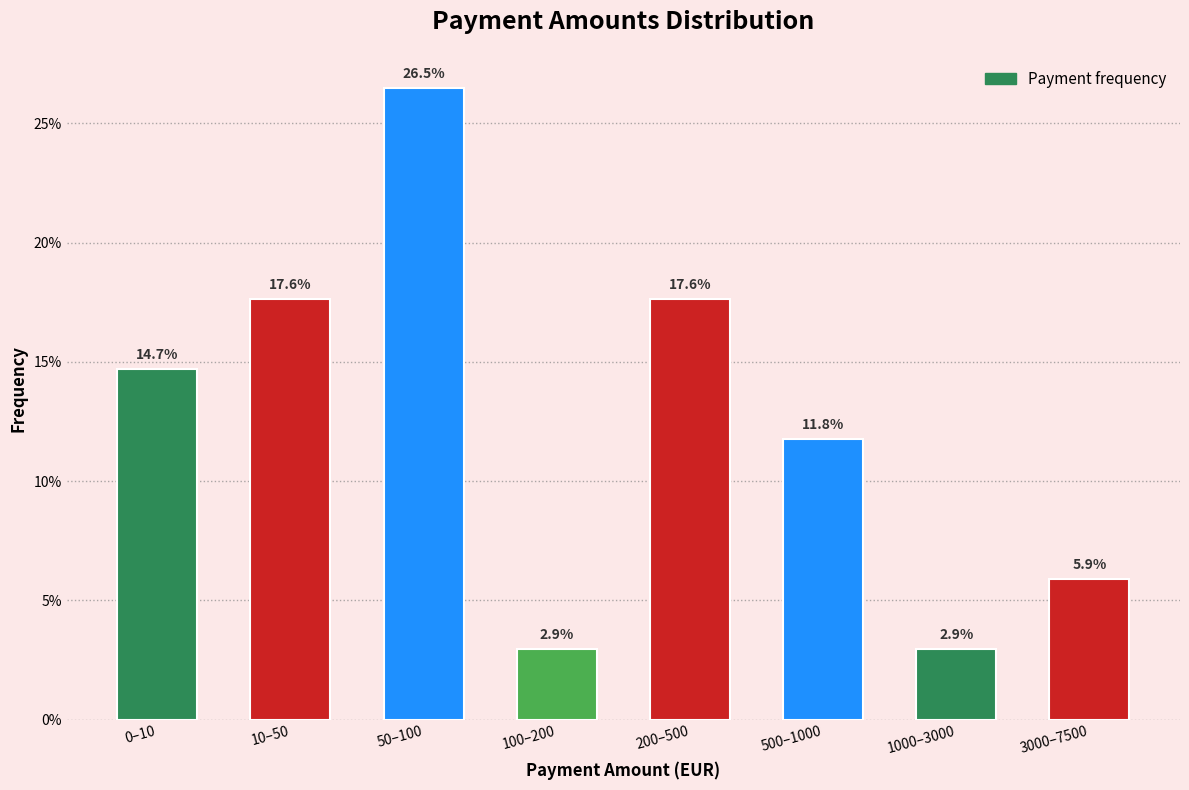

Reading right to left, list all the values displayed in this chart.

3000–7500=5.9	1000–3000=2.9	500–1000=11.8	200–500=17.6	100–200=2.9	50–100=26.5	10–50=17.6	0–10=14.7